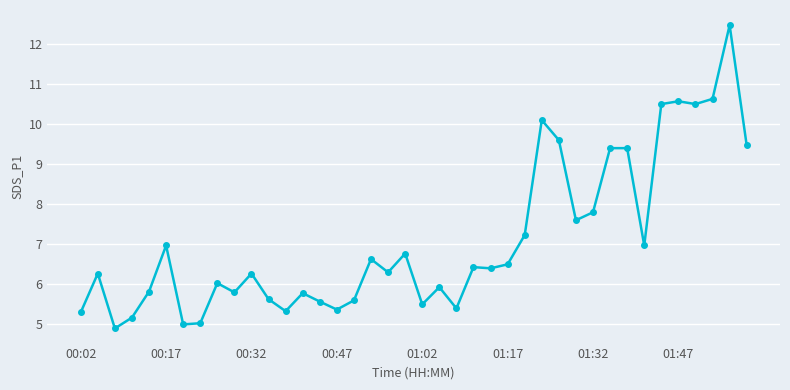

What is the value of the 11th point from the left?

6.3